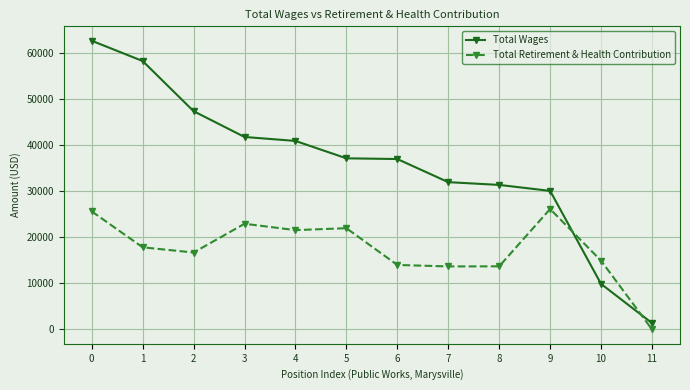

What is the smallest value displayed?

21